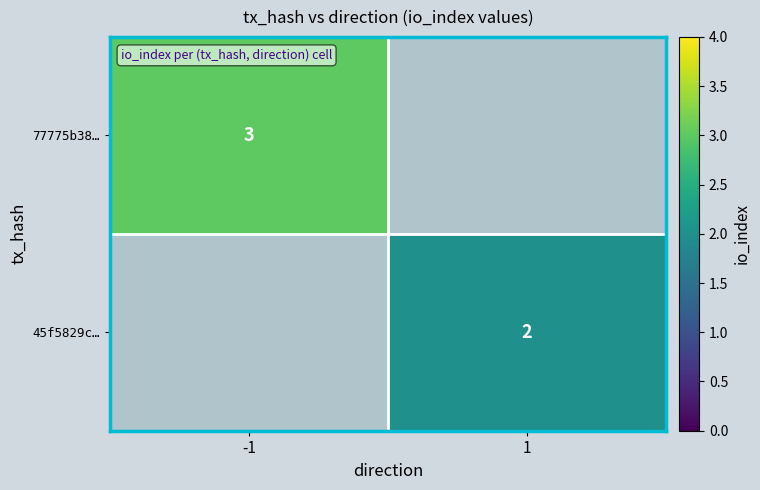

The value of 77775b38… at -1 is 4.6. True or false?

False